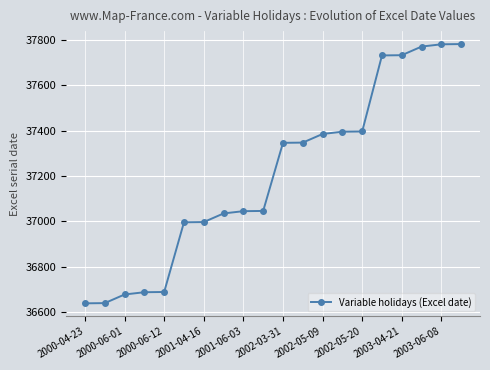

What is the greatest value displayed?

37781